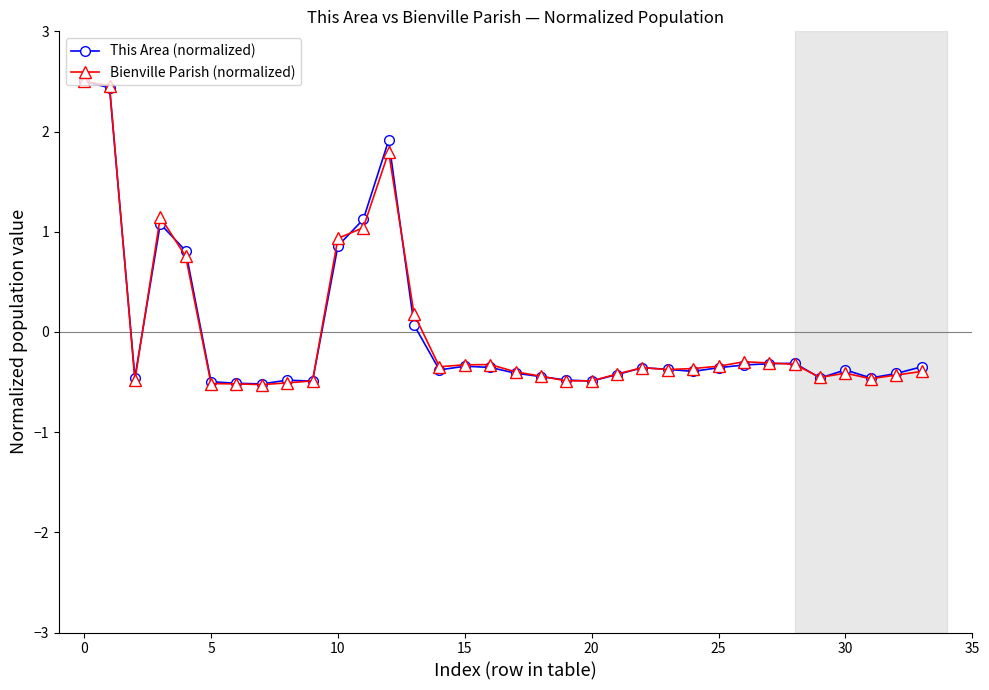

True or false: Bienville Parish (normalized) has more than 1 interior local peaks.

True